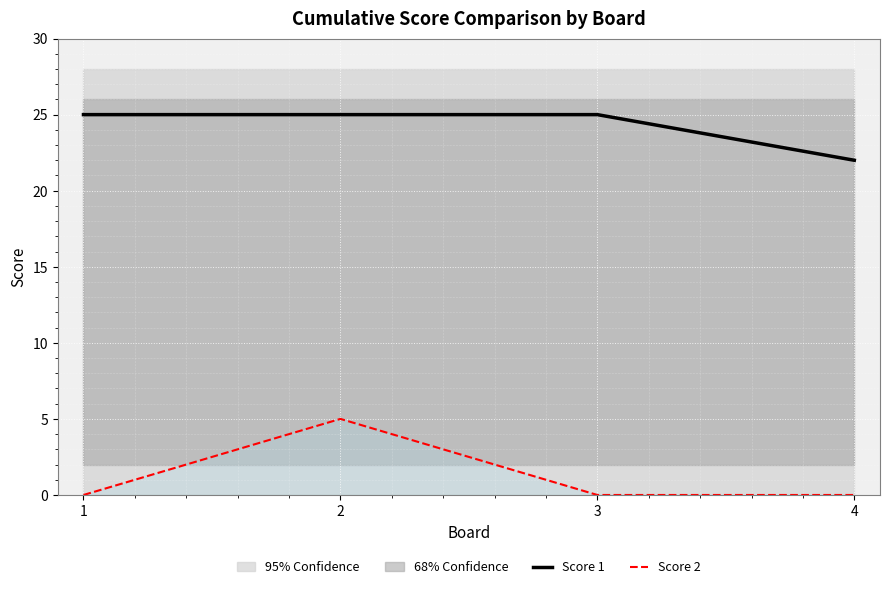

Reading right to left, transcribe all the data shown in this chart.

Score 1: 22	25	25	25
Score 2: 0	0	5	0